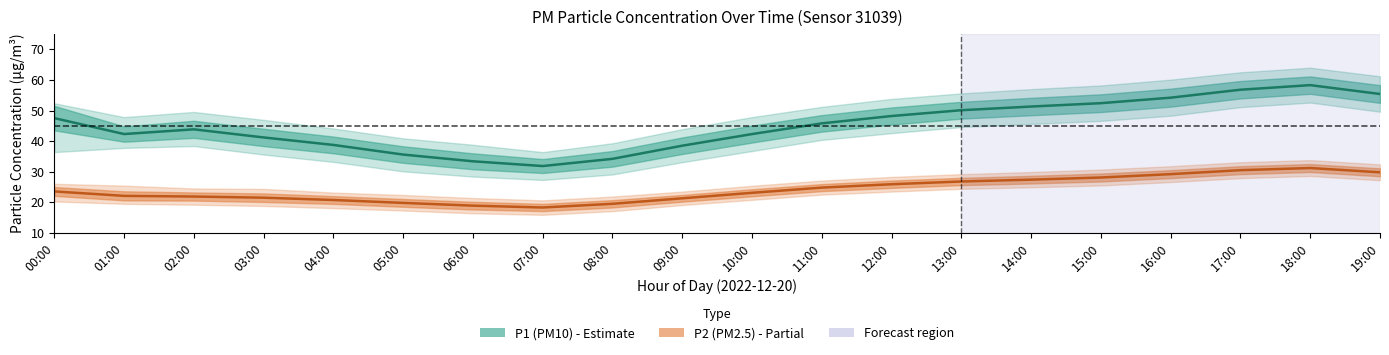

How many values in the P2 (PM2.5) series are below 23?

9